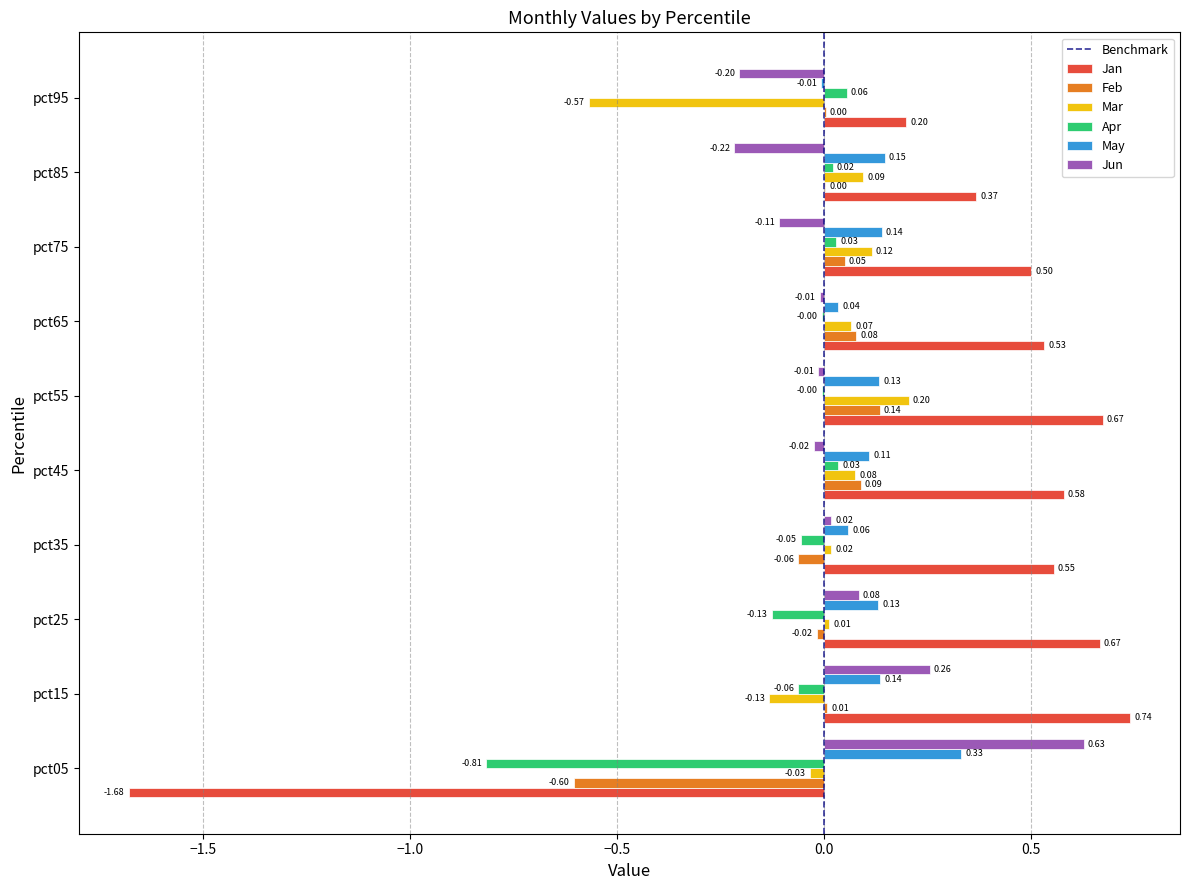

What is the sum of all Apr values?

-0.9